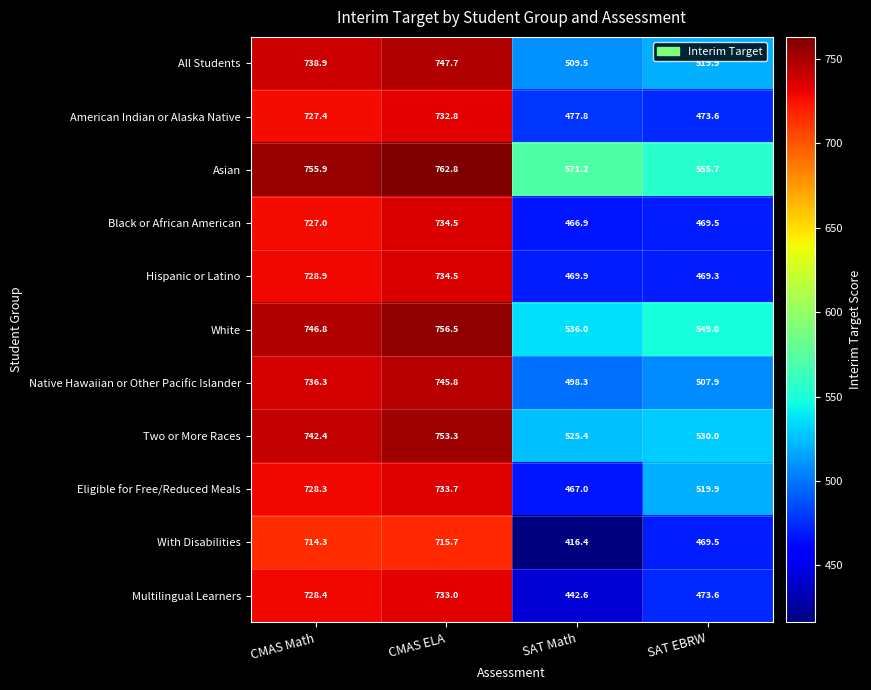

What is the maximum value shown in the chart?

762.8